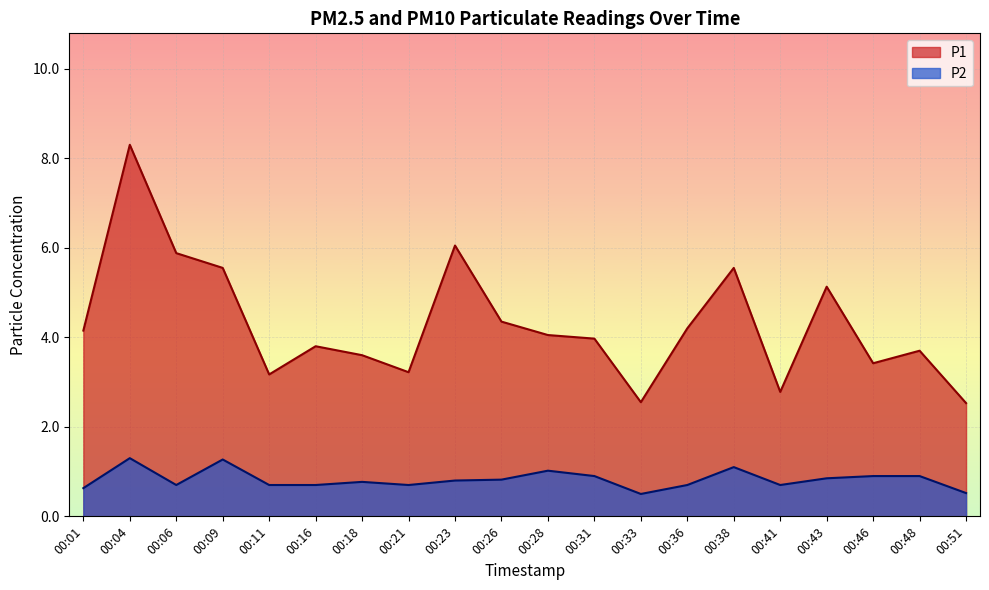

Reading left to right, what are all the values shown in this chart?

P1: 4.2	8.3	5.9	5.5	3.2	3.8	3.6	3.2	6.0	4.3	4.0	4.0	2.5	4.2	5.5	2.8	5.1	3.4	3.7	2.5
P2: 0.6	1.3	0.7	1.3	0.7	0.7	0.8	0.7	0.8	0.8	1.0	0.9	0.5	0.7	1.1	0.7	0.8	0.9	0.9	0.5